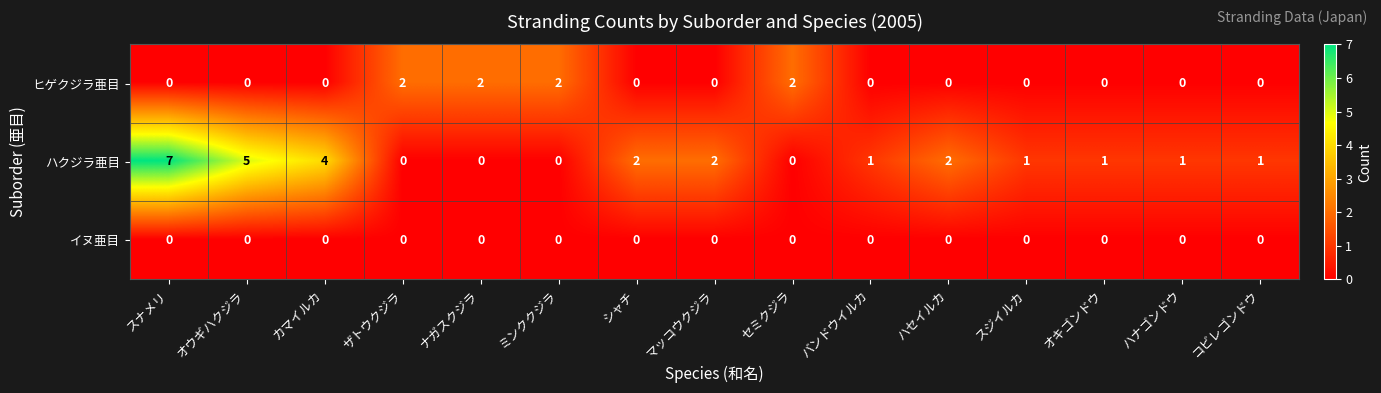

List the series in order of their overall mean, lowest first.

イヌ亜目, ヒゲクジラ亜目, ハクジラ亜目